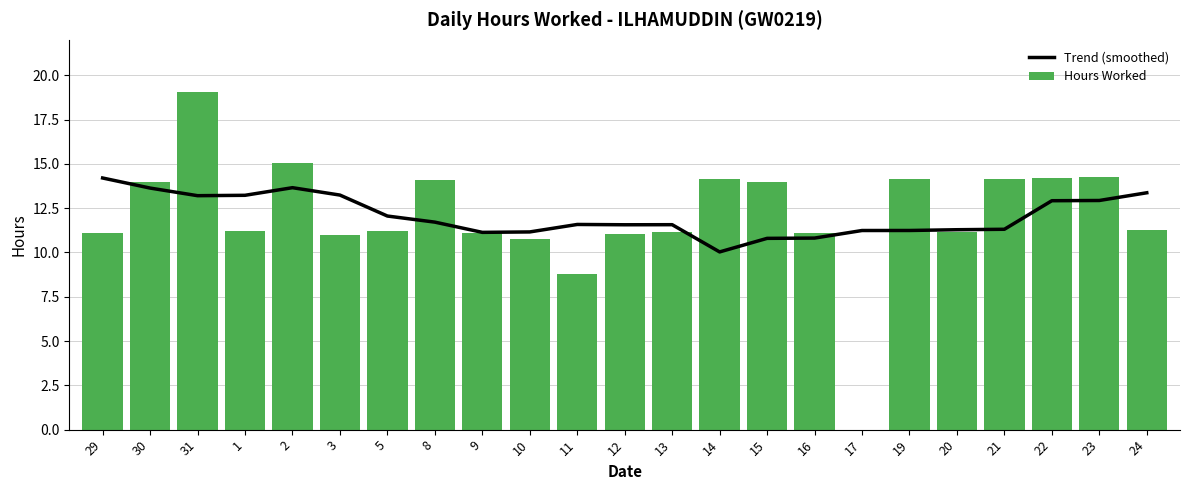

What is the minimum value for Trend (smoothed)?

10.0